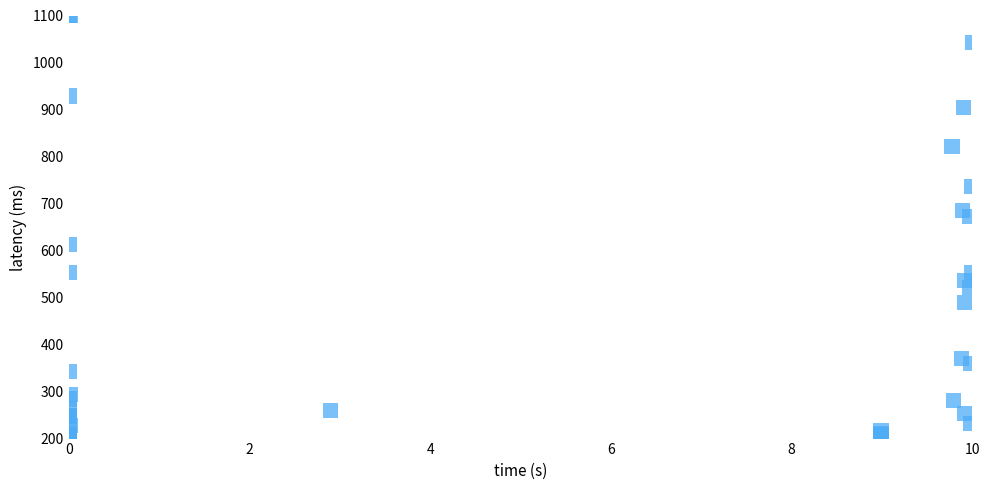

What Y value in the scatter plot is closest to 650?

672.7